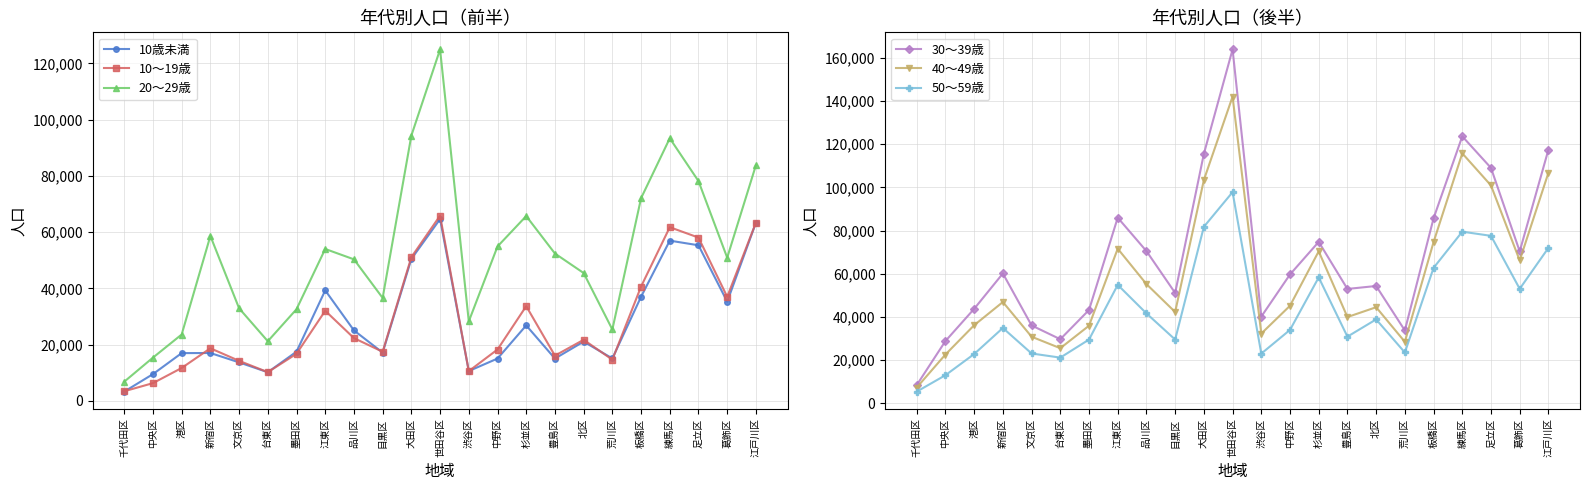

Reading left to right, extract all data points from this chart.

10歳未満: 千代田区=3327	中央区=9544	港区=17016	新宿区=17057	文京区=13723	台東区=10216	墨田区=17529	江東区=39324	品川区=25092	目黒区=17201	大田区=50507	世田谷区=64677	渋谷区=10639	中野区=15084	杉並区=26870	豊島区=15081	北区=21110	荒川区=15118	板橋区=37060	練馬区=57011	足立区=55359	葛飾区=35300	江戸川区=63379
10～19歳: 千代田区=3452	中央区=6341	港区=11729	新宿区=18734	文京区=14268	台東区=10241	墨田区=16777	江東区=32078	品川区=22355	目黒区=17497	大田区=51128	世田谷区=65890	渋谷区=10611	中野区=18298	杉並区=33713	豊島区=16109	北区=21759	荒川区=14677	板橋区=40680	練馬区=61789	足立区=58102	葛飾区=37031	江戸川区=63417
20～29歳: 千代田区=6855	中央区=15411	港区=23635	新宿区=58672	文京区=32961	台東区=21243	墨田区=32624	江東区=54051	品川区=50361	目黒区=36636	大田区=94373	世田谷区=124997	渋谷区=28301	中野区=54936	杉並区=65751	豊島区=52437	北区=45496	荒川区=25414	板橋区=72097	練馬区=93405	足立区=78179	葛飾区=50957	江戸川区=83826
30～39歳: 千代田区=8519	中央区=28910	港区=43820	新宿区=60193	文京区=36124	台東区=29747	墨田区=43285	江東区=86028	品川区=70554	目黒区=51168	大田区=115573	世田谷区=163913	渋谷区=40216	中野区=59736	杉並区=74828	豊島区=53025	北区=54394	荒川区=33810	板橋区=85732	練馬区=123681	足立区=109061	葛飾区=70415	江戸川区=117483
40～49歳: 千代田区=7383	中央区=22668	港区=36227	新宿区=46970	文京区=30905	台東区=25585	墨田区=36006	江東区=71669	品川区=55276	目黒区=42338	大田区=103465	世田谷区=142067	渋谷区=32358	中野区=45244	杉並区=70447	豊島区=40015	北区=44561	荒川区=28537	板橋区=74714	練馬区=115814	足立区=100939	葛飾区=66198	江戸川区=106803
50～59歳: 千代田区=5490	中央区=13089	港区=22888	新宿区=34952	文京区=23144	台東区=21227	墨田区=29579	江東区=54912	品川区=41707	目黒区=29593	大田区=81807	世田谷区=97845	渋谷区=23085	中野区=34065	杉並区=58364	豊島区=30944	北区=38919	荒川区=23602	板橋区=62789	練馬区=79542	足立区=77611	葛飾区=53081	江戸川区=72035